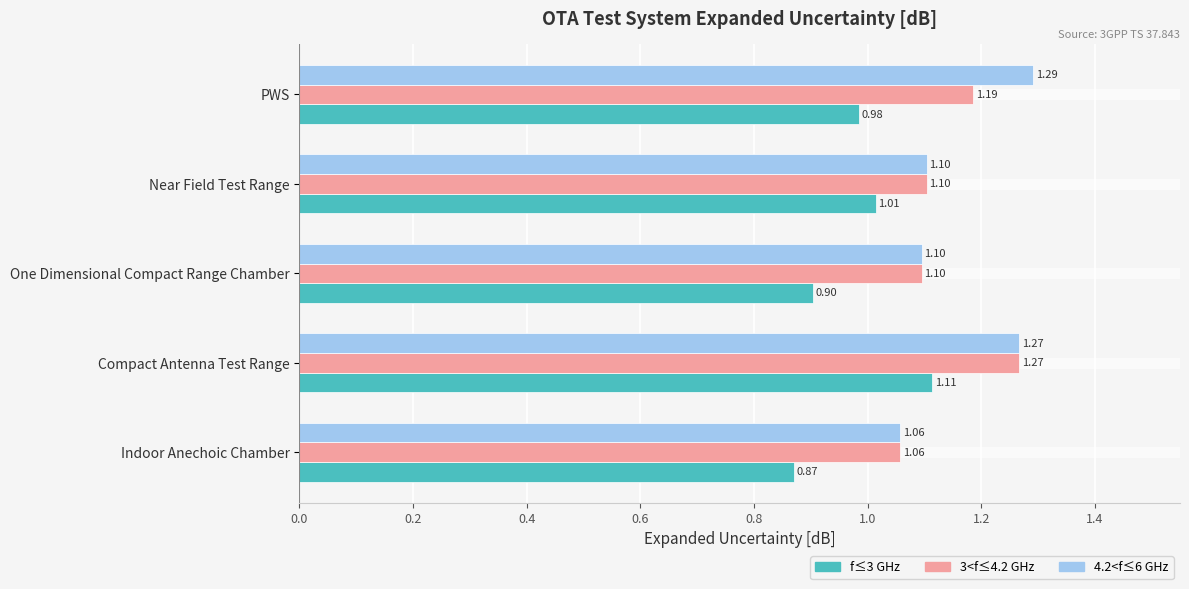

What is the difference between the maximum and minimum values in the 4.2<f≤6 GHz series?

0.2